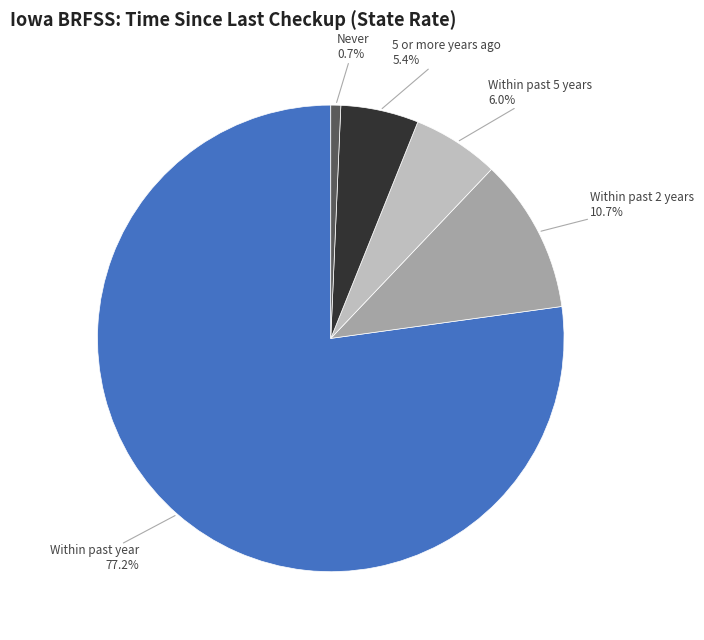

Count the number of slices in the pie.

5